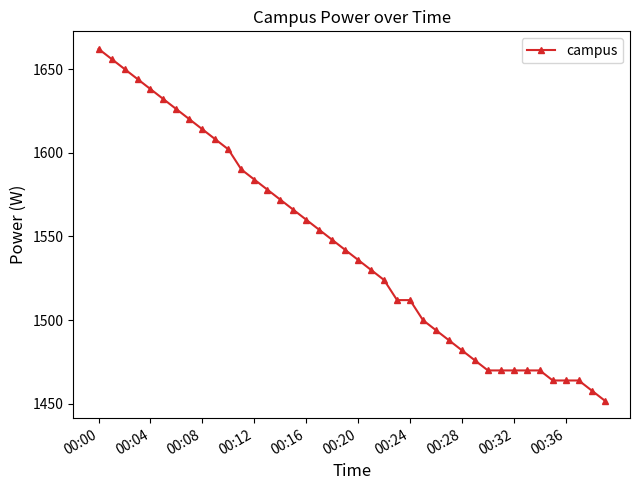

What is the value of the 8th point from the left?

1620